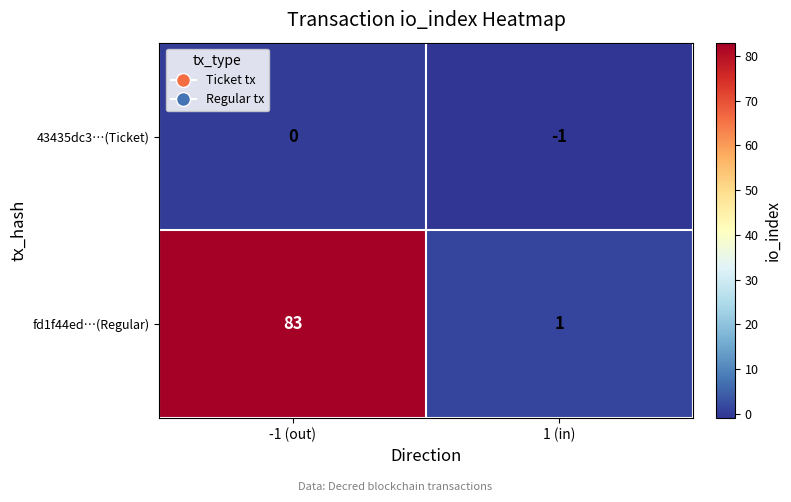

Between -1 (out) and 1 (in), which series saw the biggest shift?

fd1f44ed…(Regular)